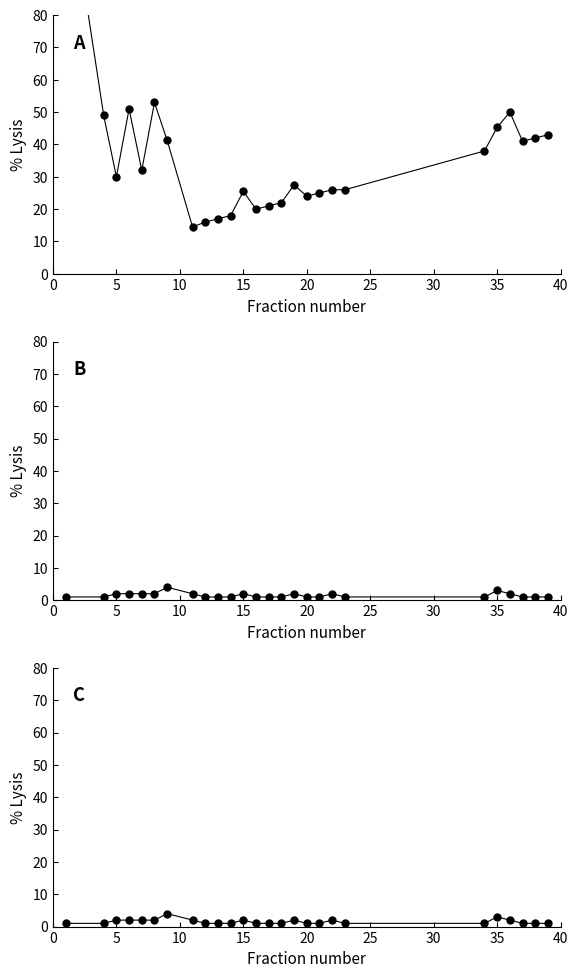

True or false: flow2 and contact2 intersect in this chart.

False